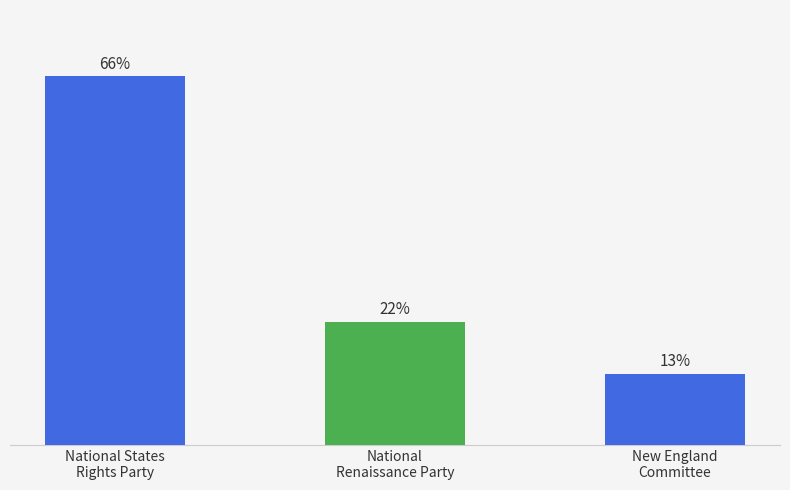

What position from the right is New England
Committee?

1